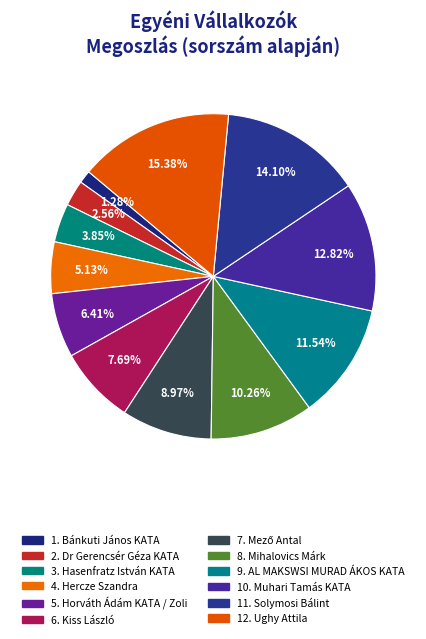

What is the largest slice in the pie chart?

Ughy Attila